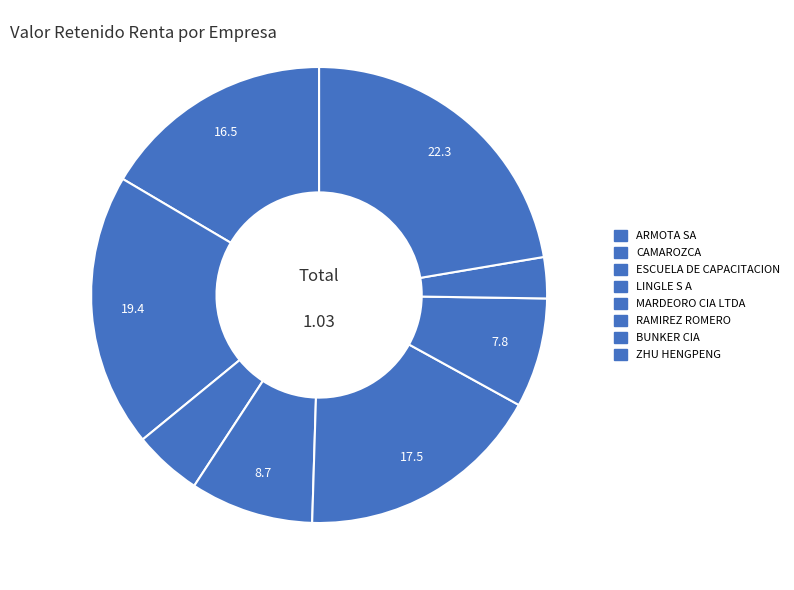

How many segments does this pie chart have?

8